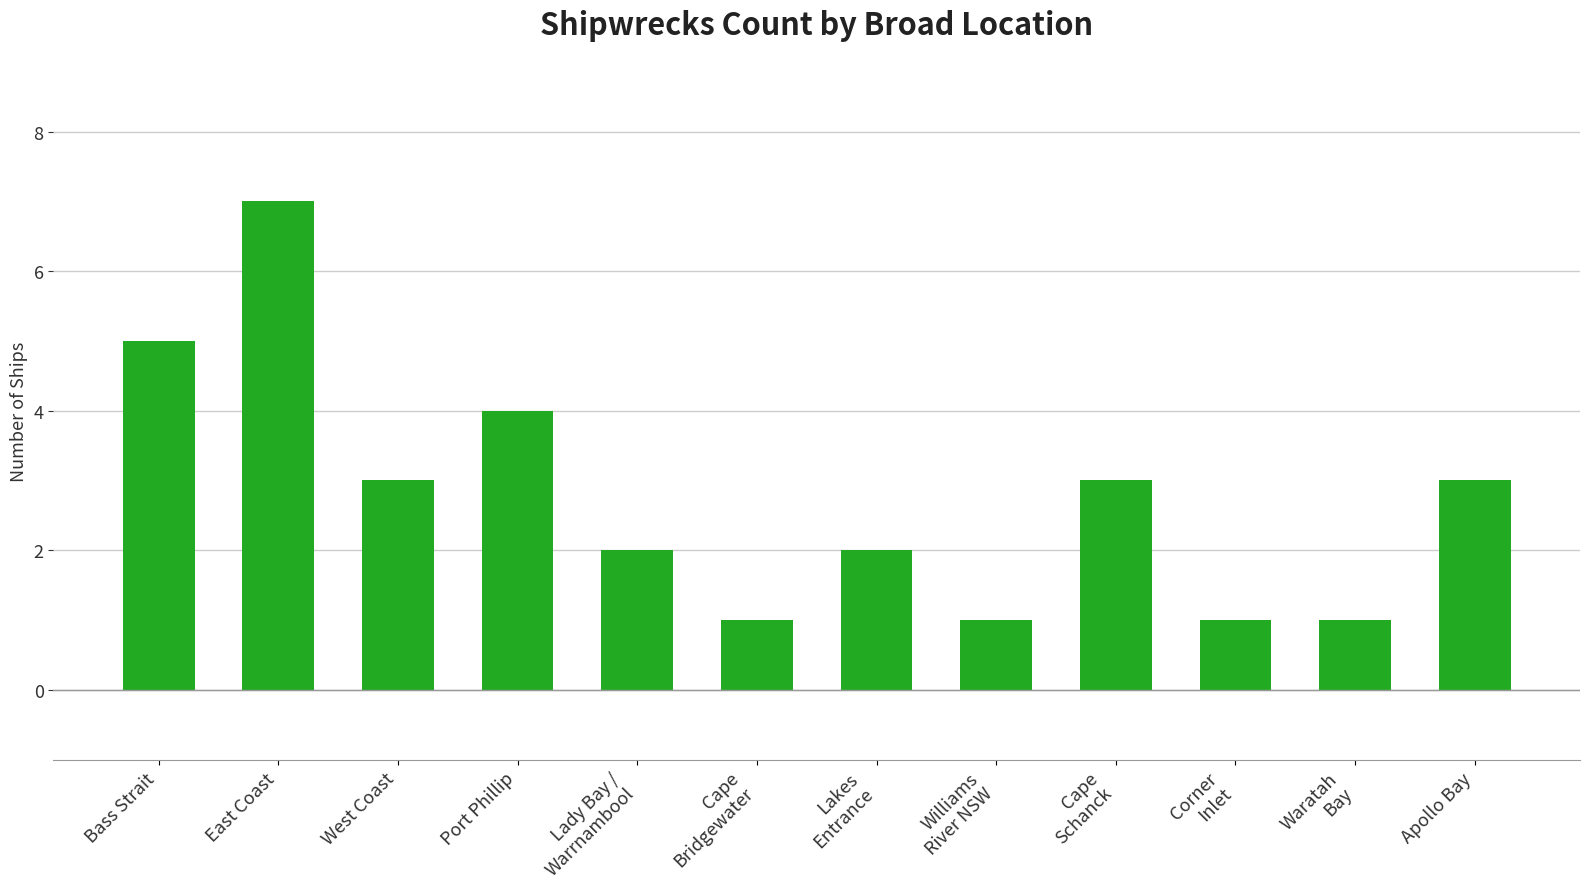

True or false: the data shows 7 at East Coast.

True